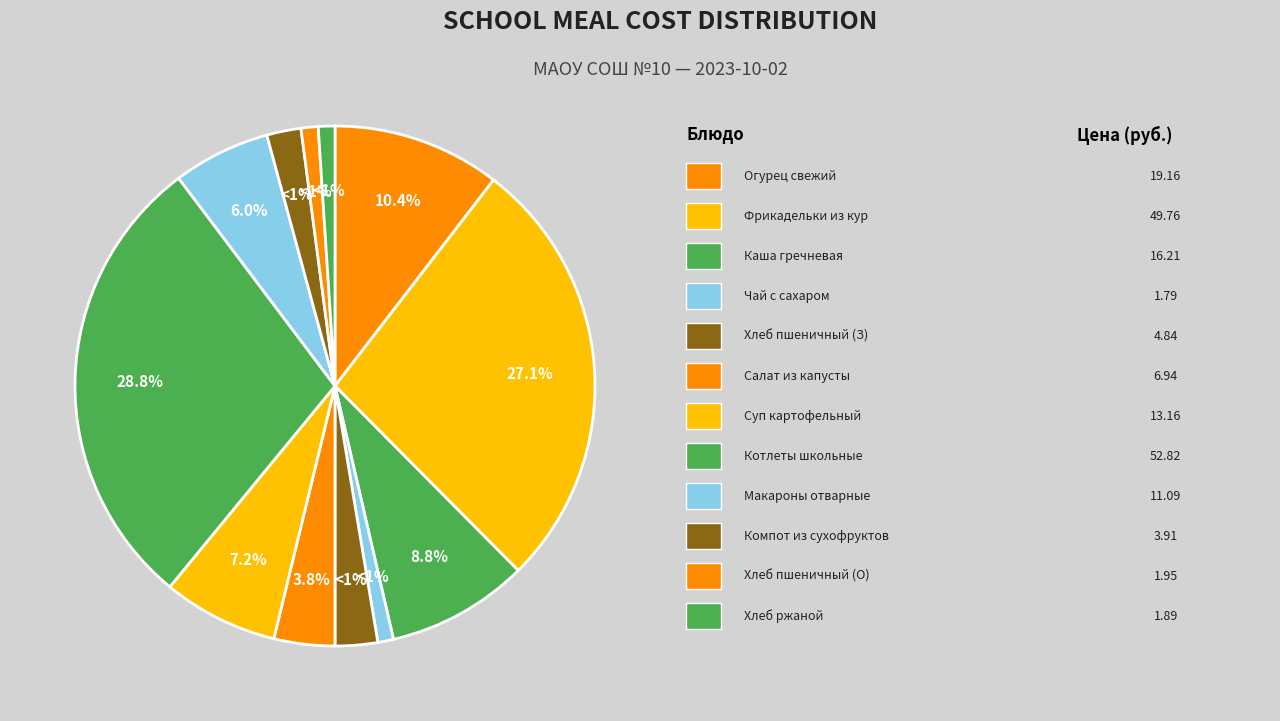

To the nearest percent, what is the average slice percentage?

8%